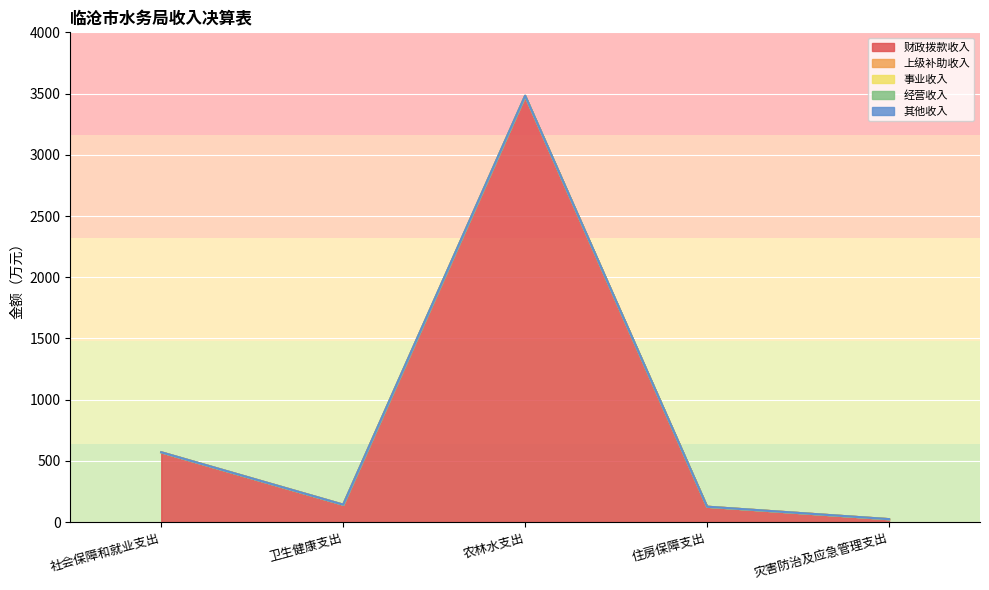

Reading left to right, list all the values displayed in this chart.

财政拨款收入: 社会保障和就业支出=570.5	卫生健康支出=142.7	农林水支出=3481.3	住房保障支出=126.2	灾害防治及应急管理支出=24.5
上级补助收入: 社会保障和就业支出=0.0	卫生健康支出=0.0	农林水支出=0.0	住房保障支出=0.0	灾害防治及应急管理支出=0.0
事业收入: 社会保障和就业支出=0.0	卫生健康支出=0.0	农林水支出=0.0	住房保障支出=0.0	灾害防治及应急管理支出=0.0
经营收入: 社会保障和就业支出=0.0	卫生健康支出=0.0	农林水支出=0.0	住房保障支出=0.0	灾害防治及应急管理支出=0.0
其他收入: 社会保障和就业支出=0.0	卫生健康支出=0.0	农林水支出=1.0	住房保障支出=0.0	灾害防治及应急管理支出=0.0